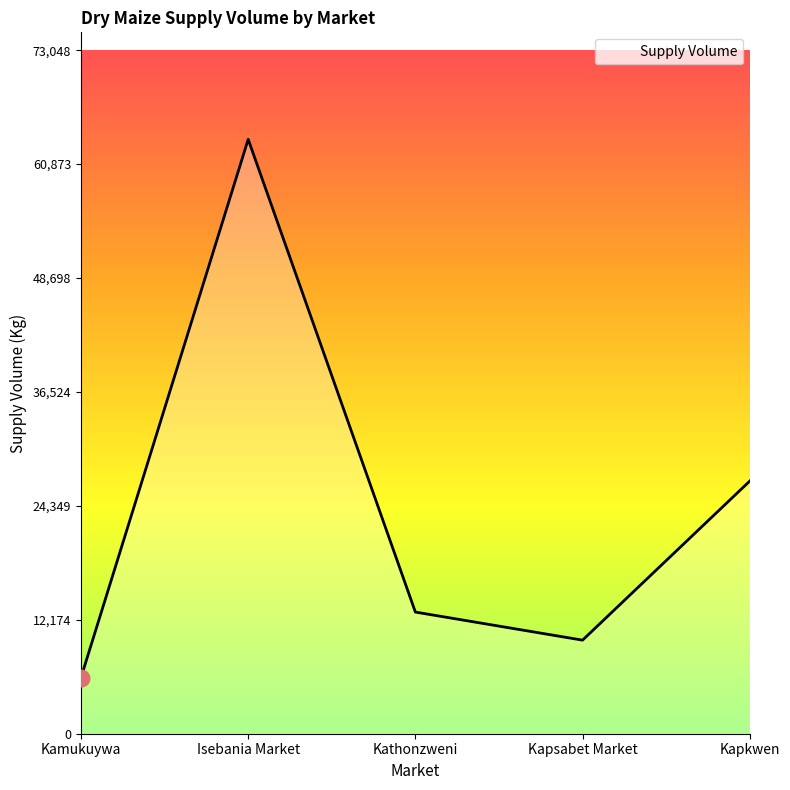

Rank the categories by value from highest to lowest.

Isebania Market, Kapkwen, Kathonzweni, Kapsabet Market, Kamukuywa